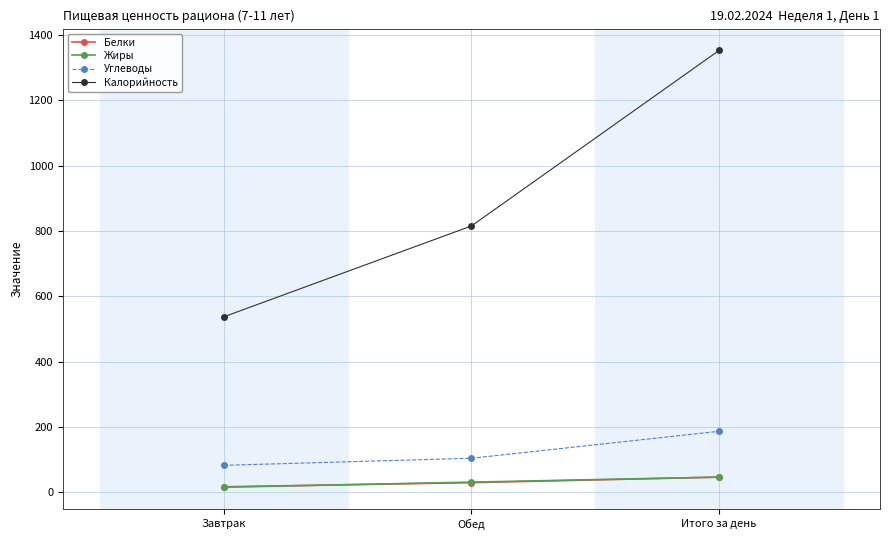

What is the value of the Жиры point at the 1st from the left?

15.5